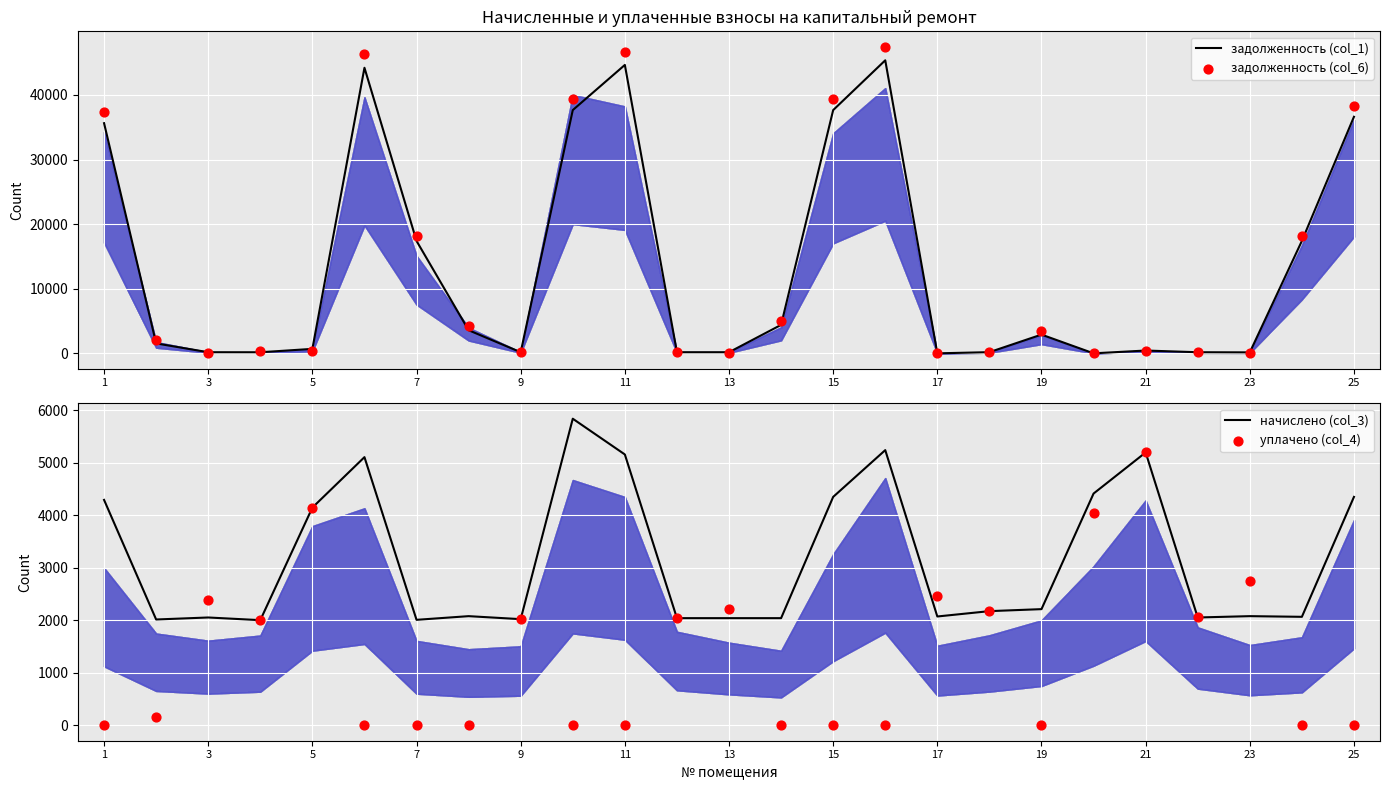

What is the total value across all series at 13?

37604.4